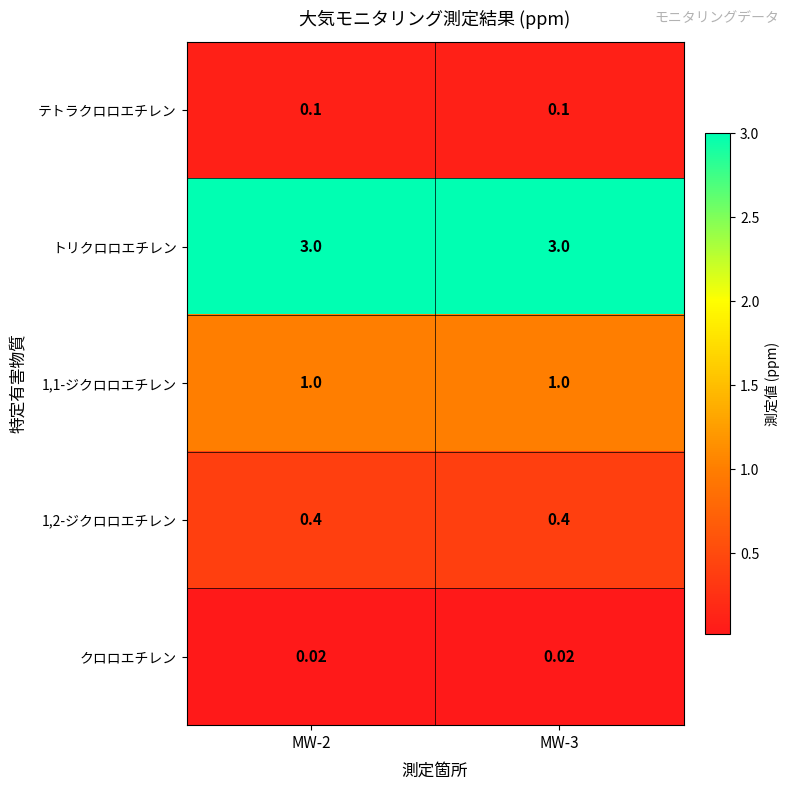

What is the total value across all series at MW-3?

4.5